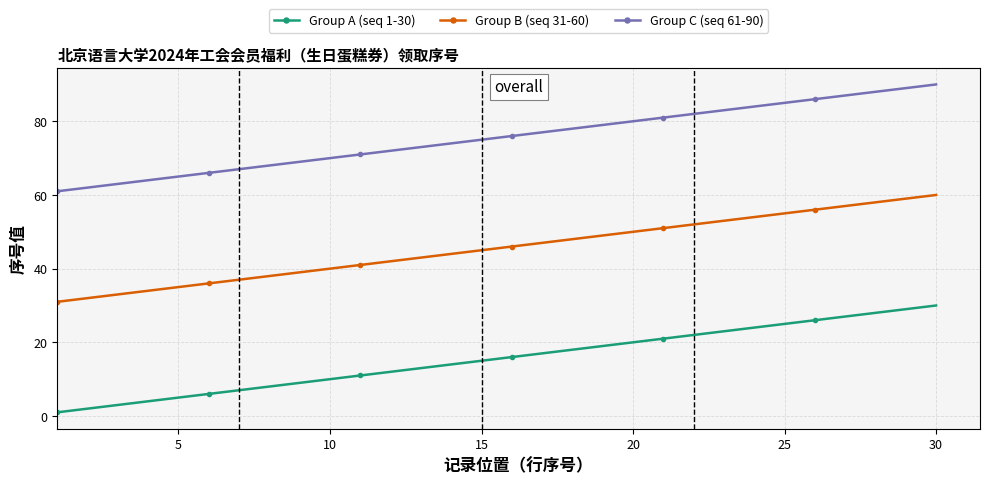

True or false: Group B (seq 31-60) and Group C (seq 61-90) cross at least once.

False